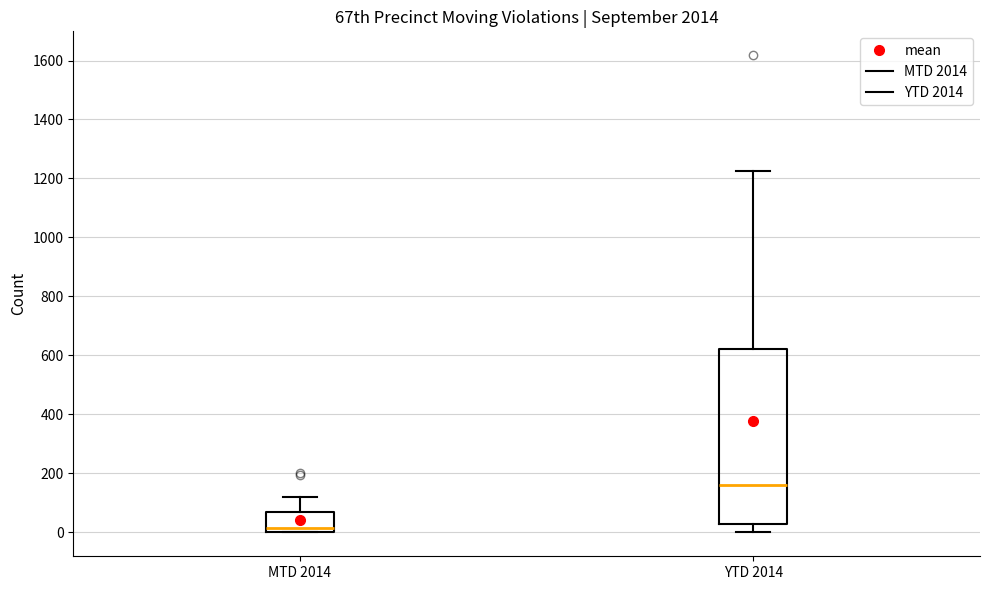

Reading left to right, transcribe this box plot: for each box, give where its median line is, the range the box spans, and where its two whiskers end, as read against the y-axis. The values are not printed on the chart, so give them approximately, as read against the axis.

MTD 2014: median 20, box 0 to 60, whiskers 0 to 120
YTD 2014: median 160, box 20 to 620, whiskers 0 to 1220